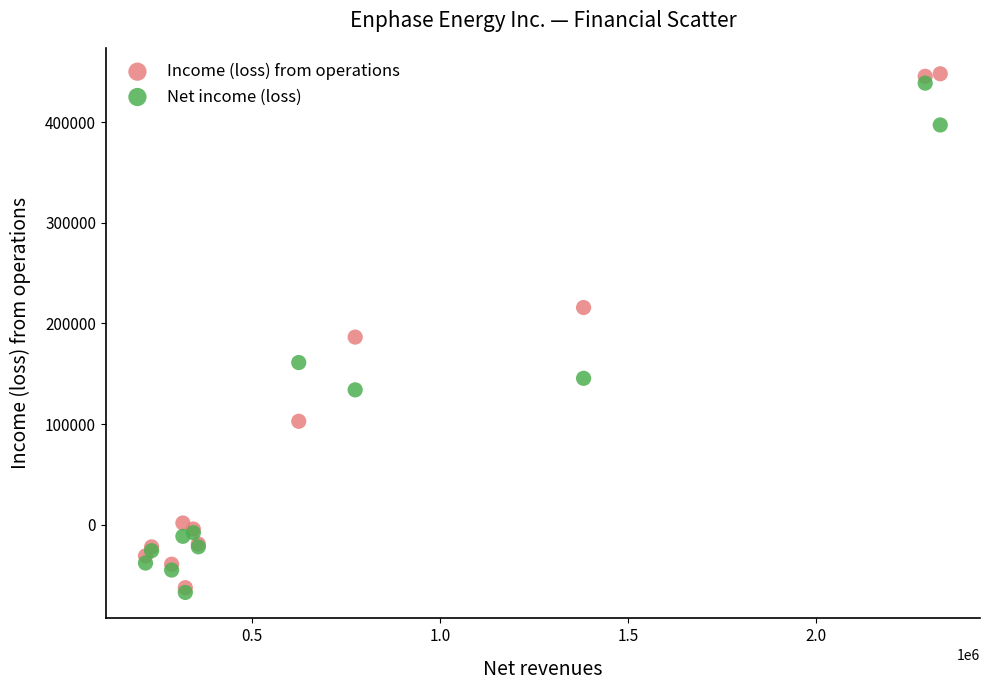

In the Income (loss) from operations series, what Y value is closest to 192780?

186439